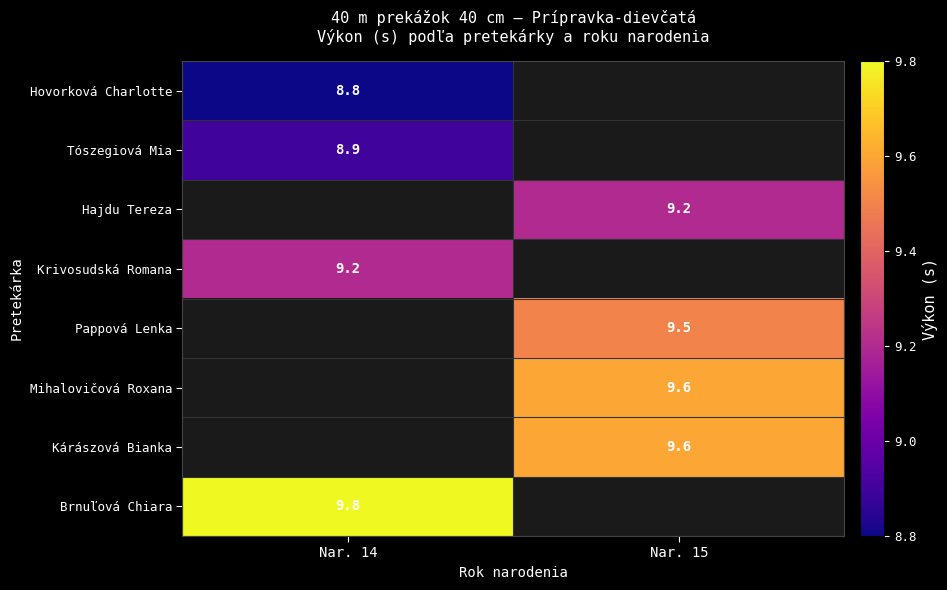

Between Nar. 15 and Nar. 14, which is larger?

Nar. 14